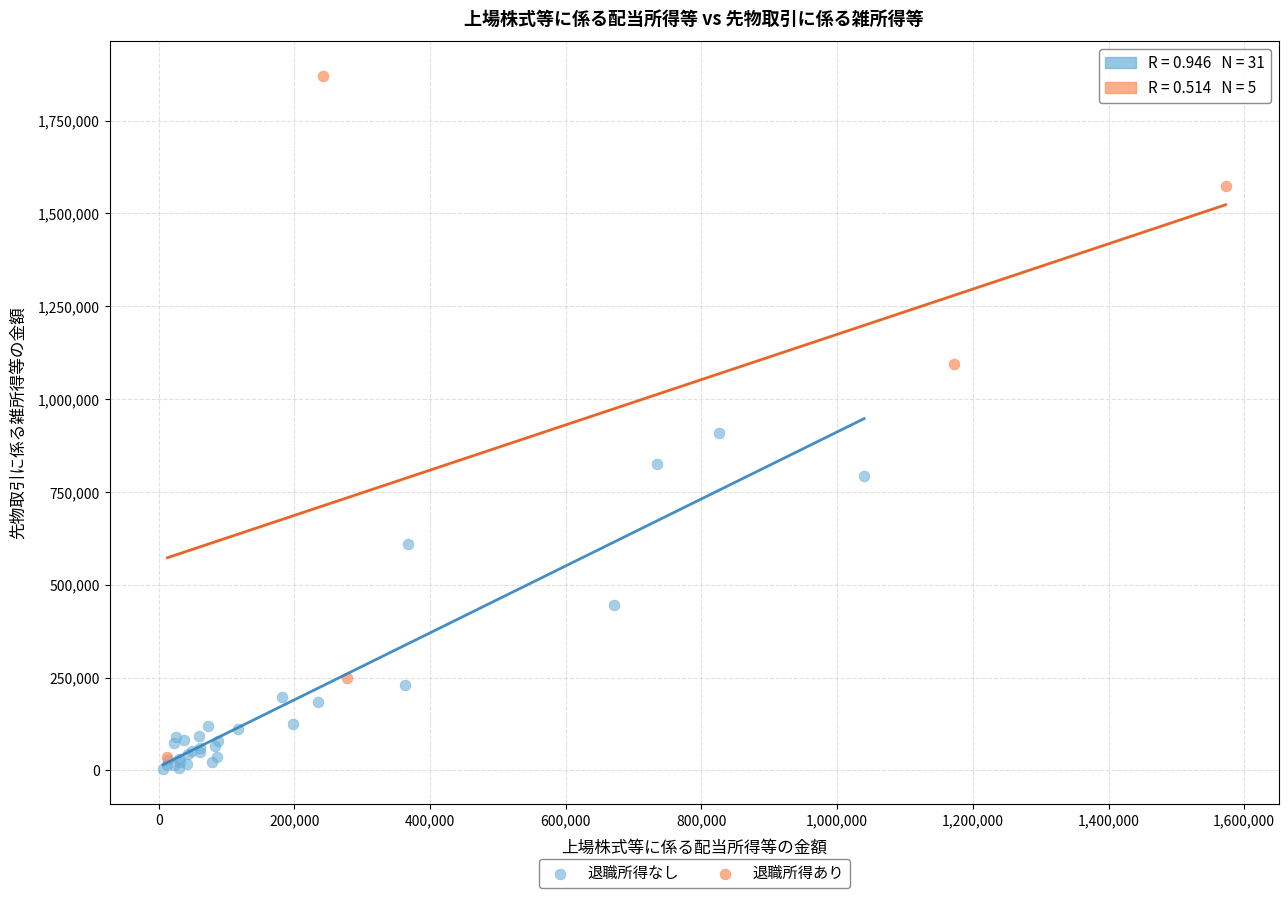

Which series has the widest spread of Y values?

退職所得あり